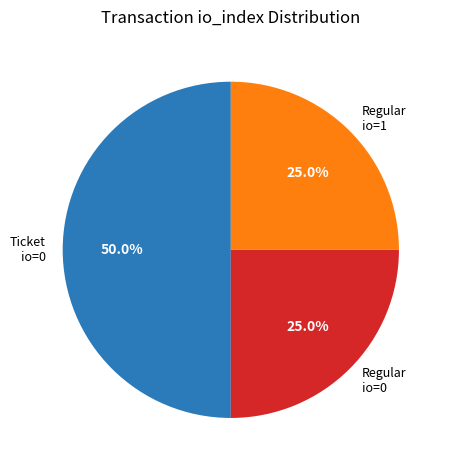

Which category has the biggest portion of the pie?

Ticket io=0